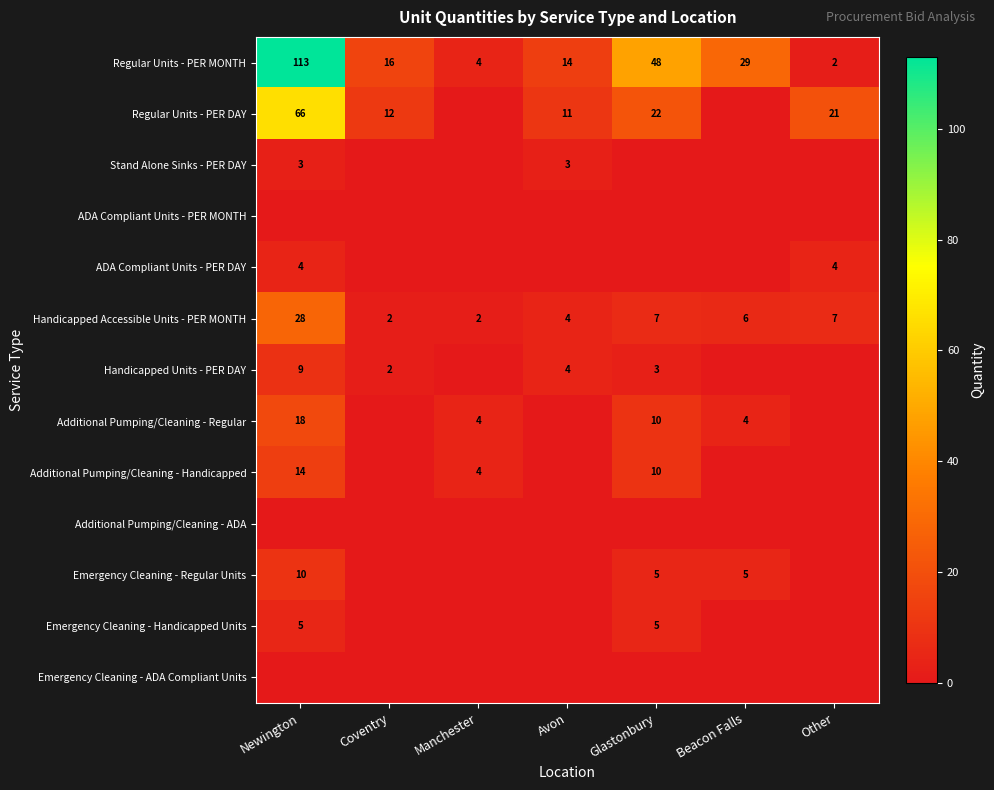

The Regular Units - PER DAY series shows 7 at Avon. True or false?

False